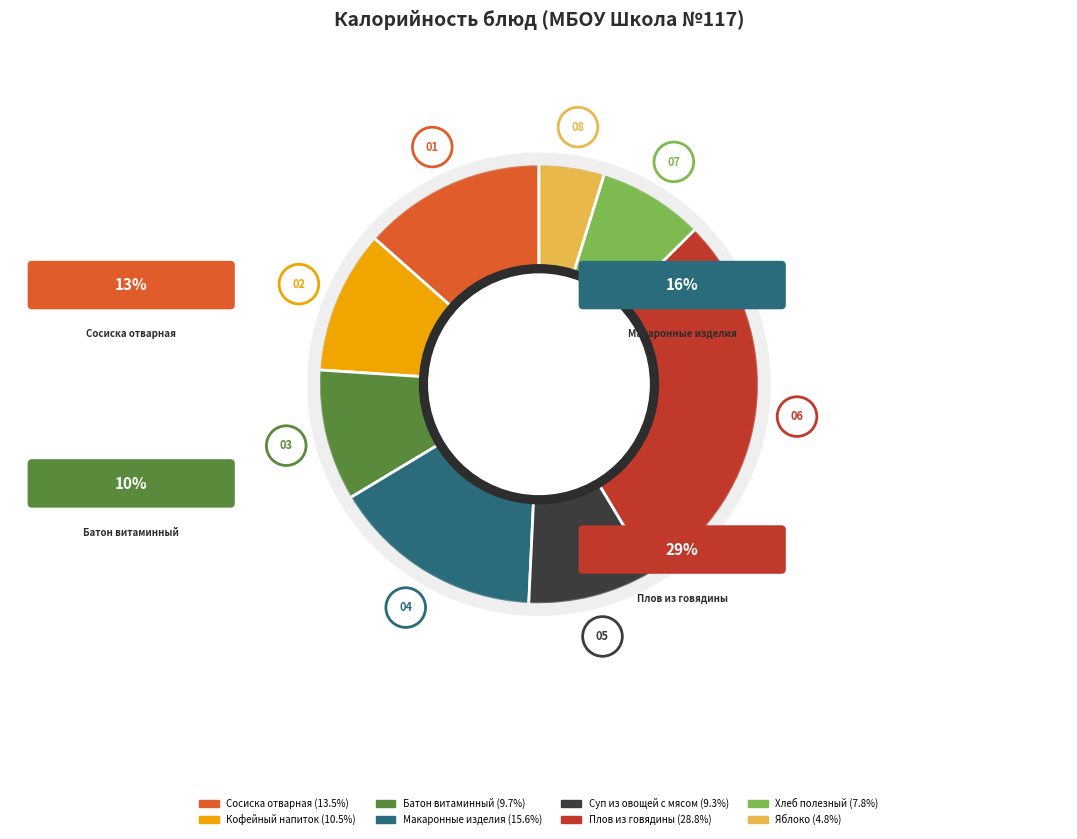

Is Батон витаминный the majority of the pie?

No